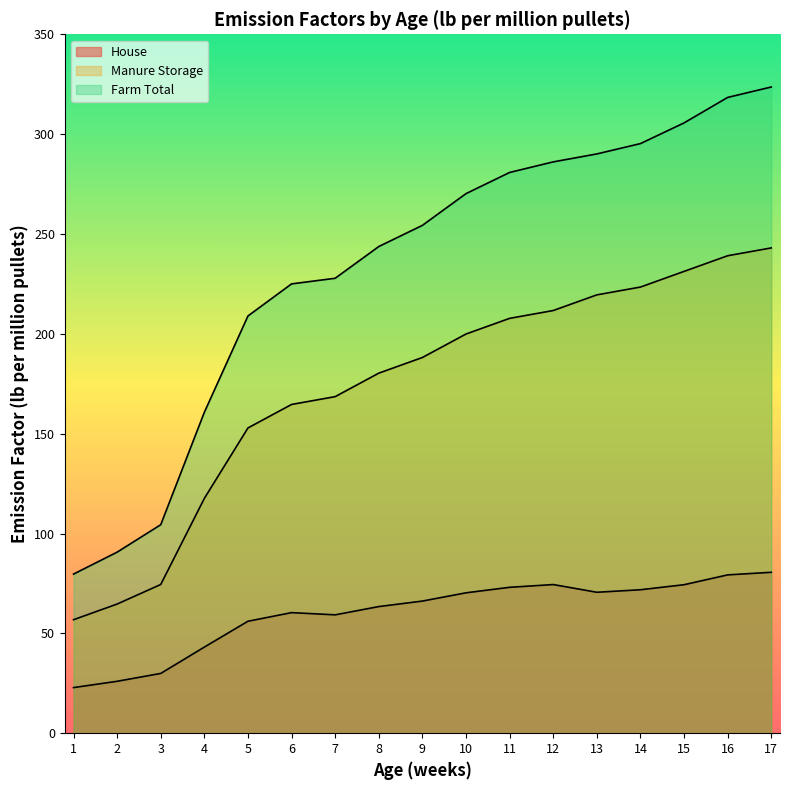

Does the chart have visible grid lines?

No